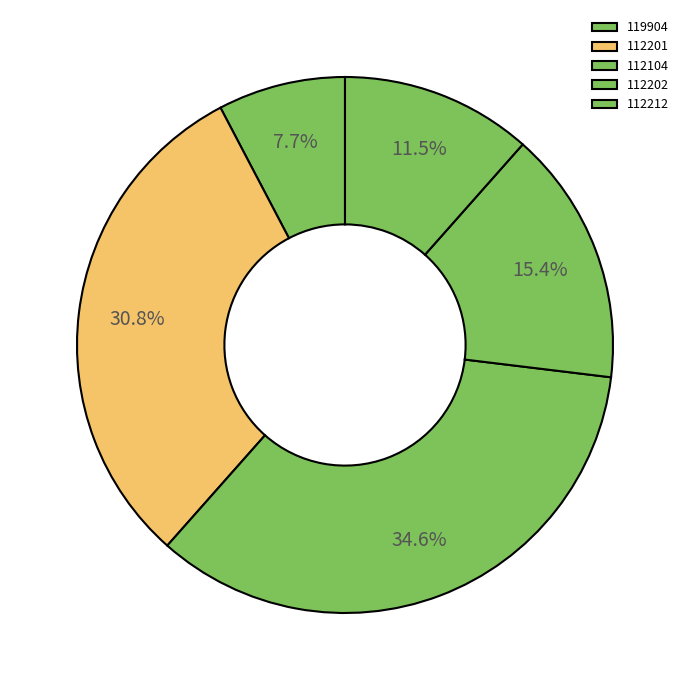

Combined, what portion of the pie is 119904 and 112201?

38.5%